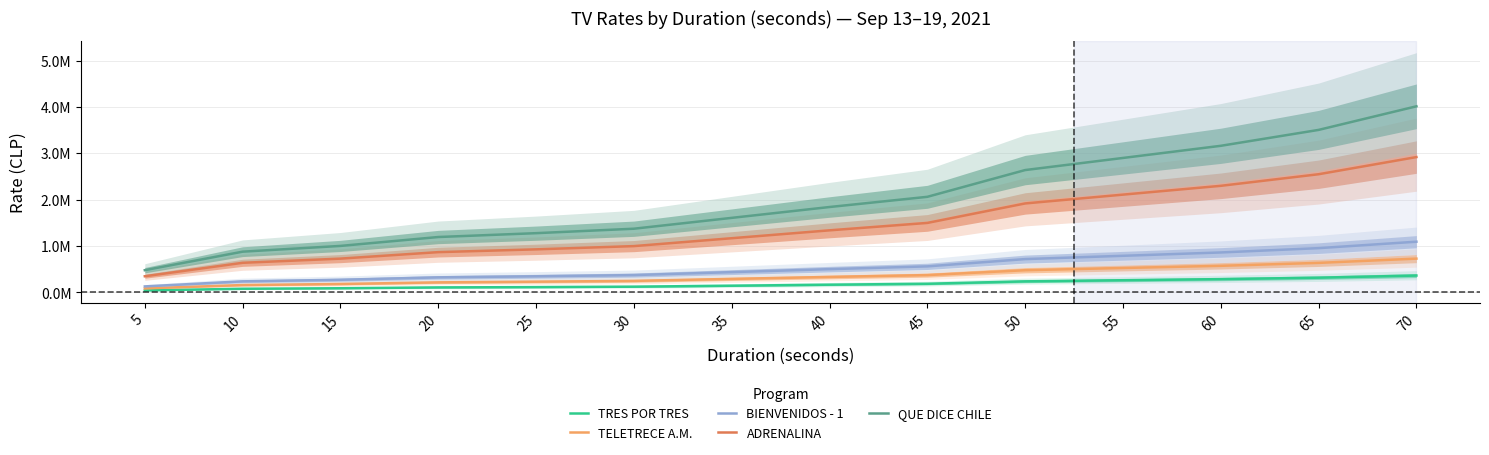

Which has a higher value, 25 or 20?

25